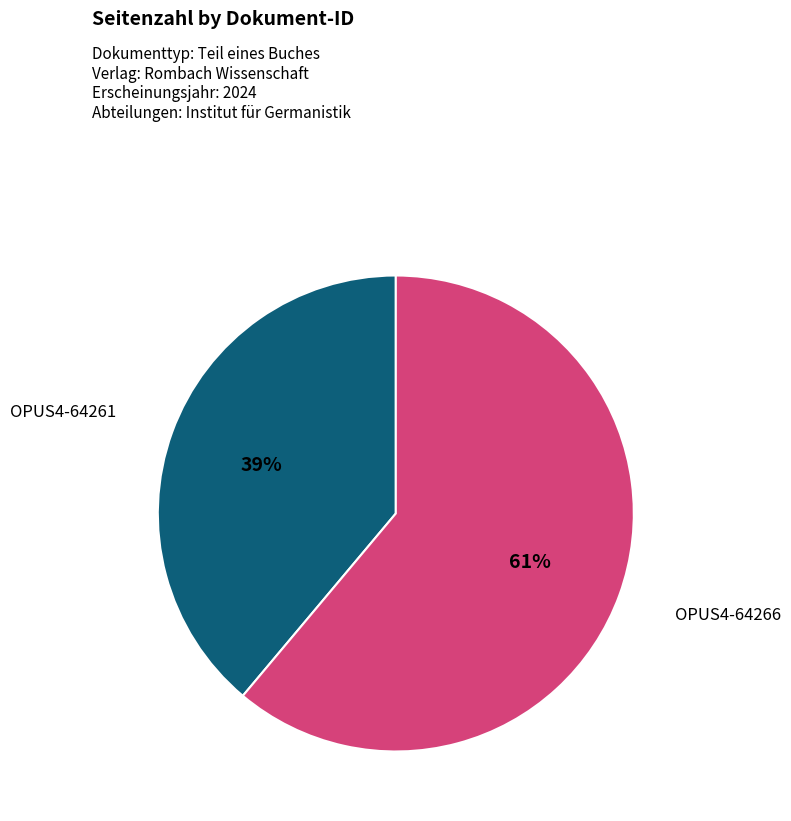

Is there any slice that represents more than half of the pie?

Yes